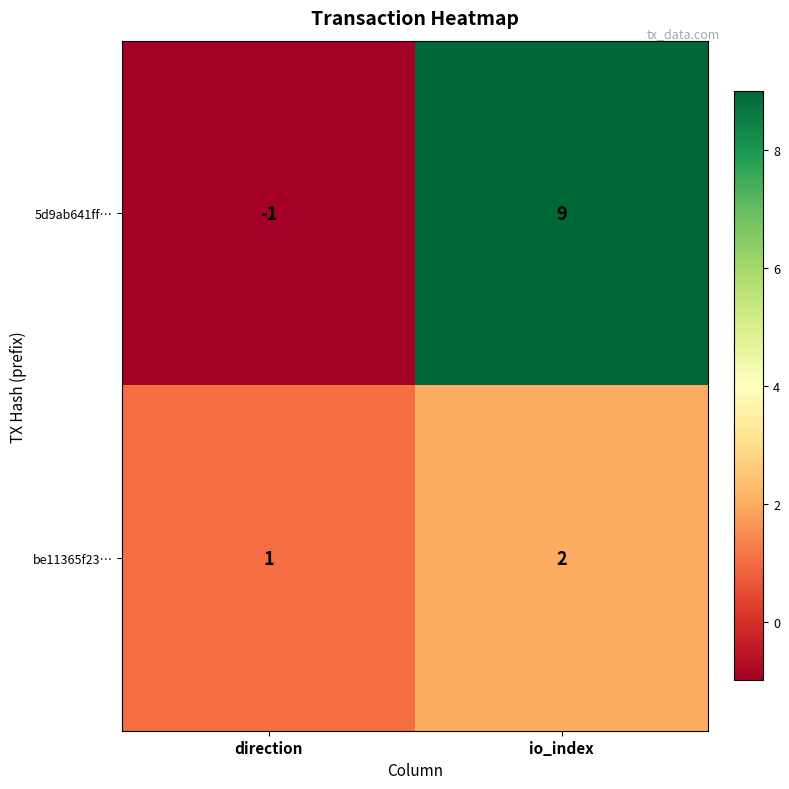

How many values in 5d9ab641ff… are above zero?

1